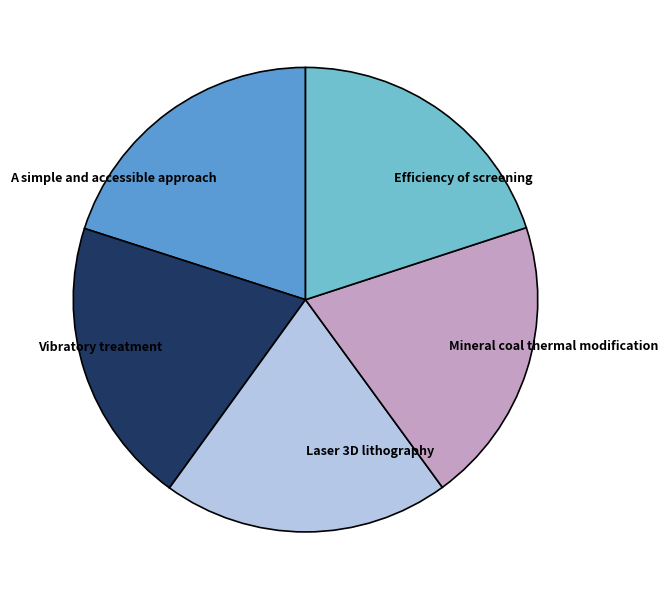

What is the ratio of the value at A simple and accessible approach to the value at Mineral coal thermal modification?

1.0